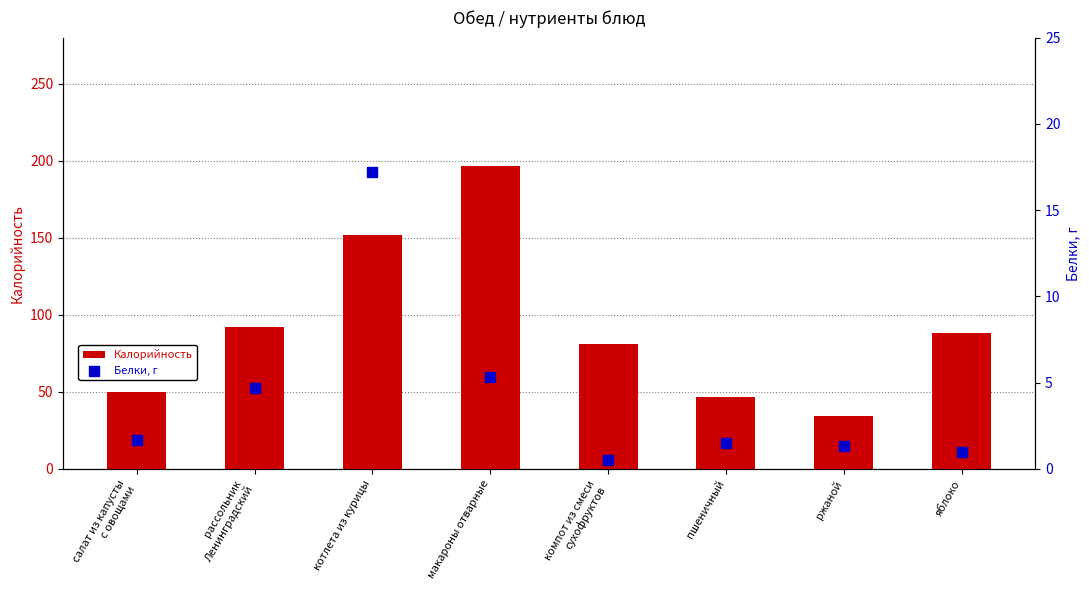

Is the value of Белки, г at котлета из курицы greater than the value of Калорийность at яблоко?

No